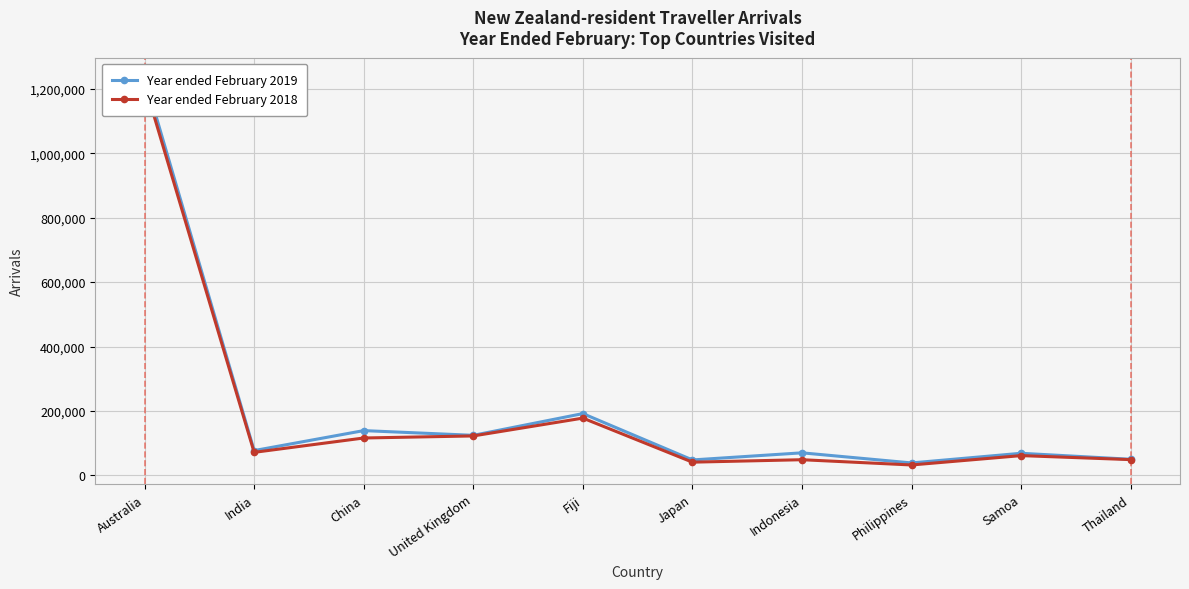

List the labels in order of Year ended February 2018 value, largest first.

Australia, Fiji, United Kingdom, China, India, Samoa, Thailand, Indonesia, Japan, Philippines